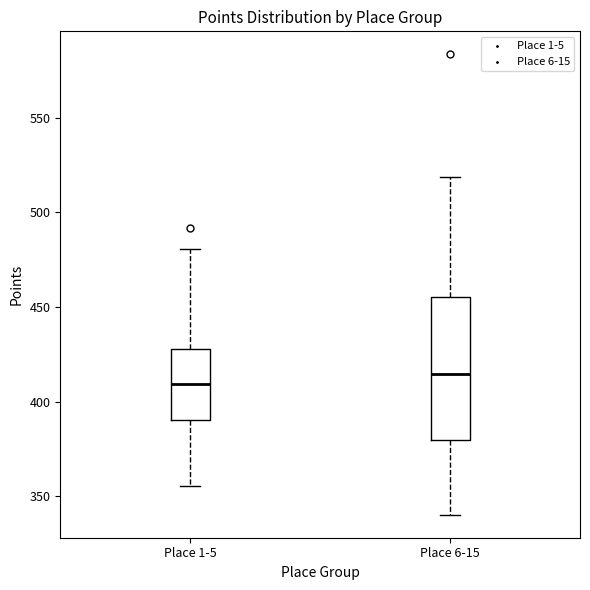

Which box is the tallest, from its lower edge to its upper edge?

Place 6-15